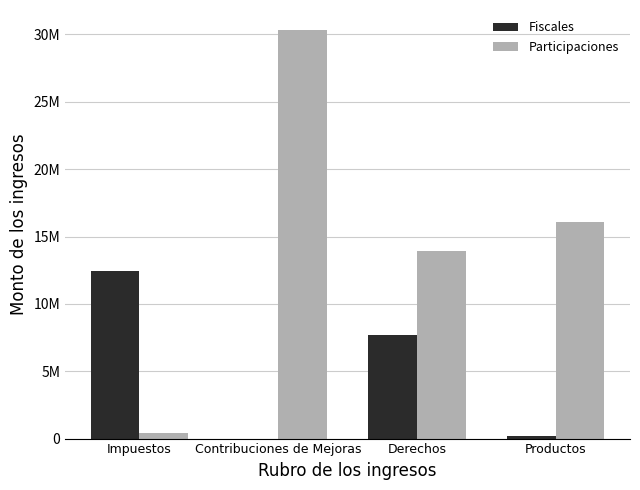

What are all the series names shown in the legend?

Fiscales, Participaciones